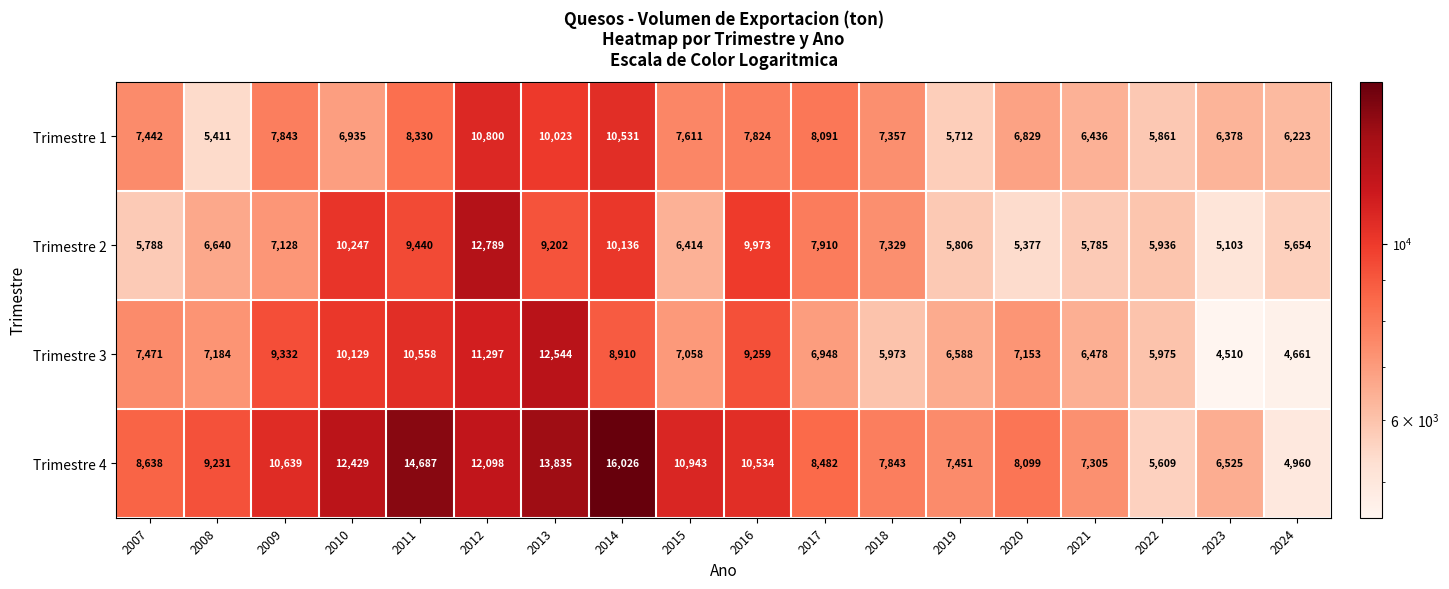

Which series has the largest range (max minus min)?

Trimestre 4